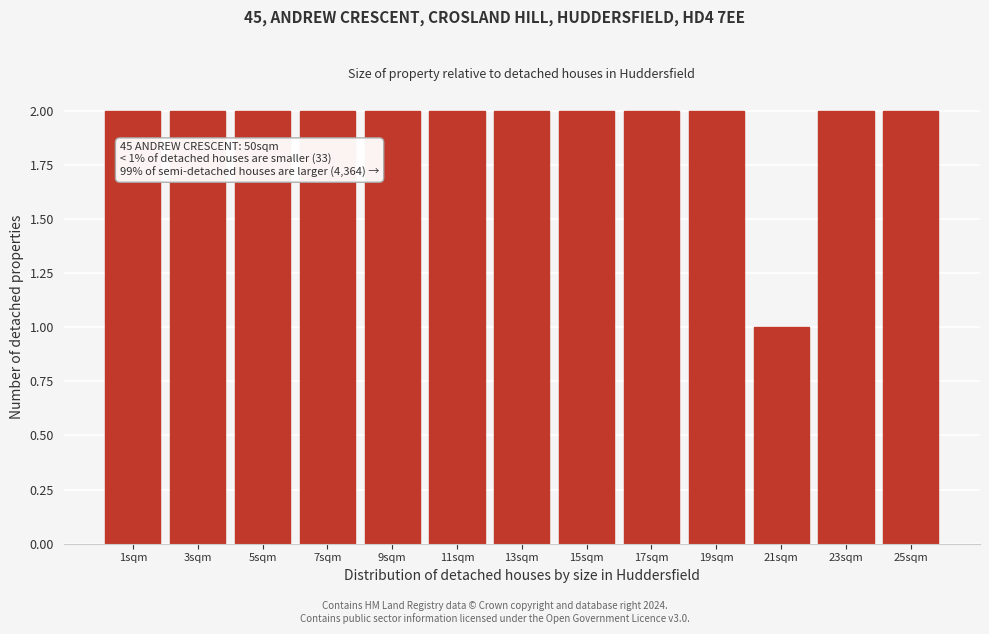

Reading left to right, list all the values displayed in this chart.

2	2	2	2	2	2	2	2	2	2	1	2	2